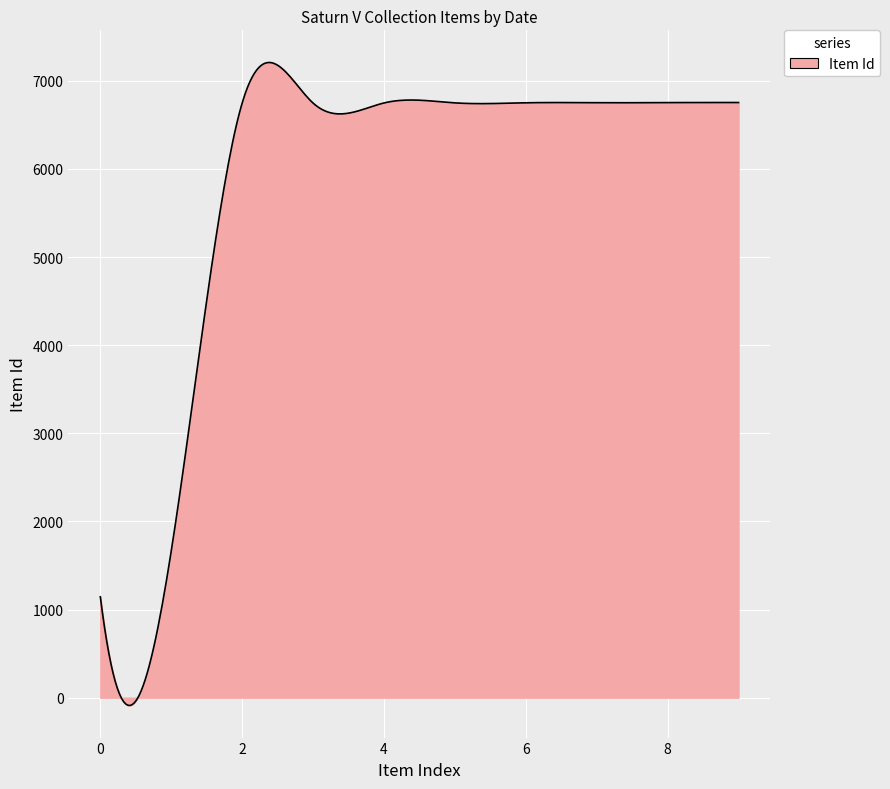

What is the greatest value displayed?

7208.5